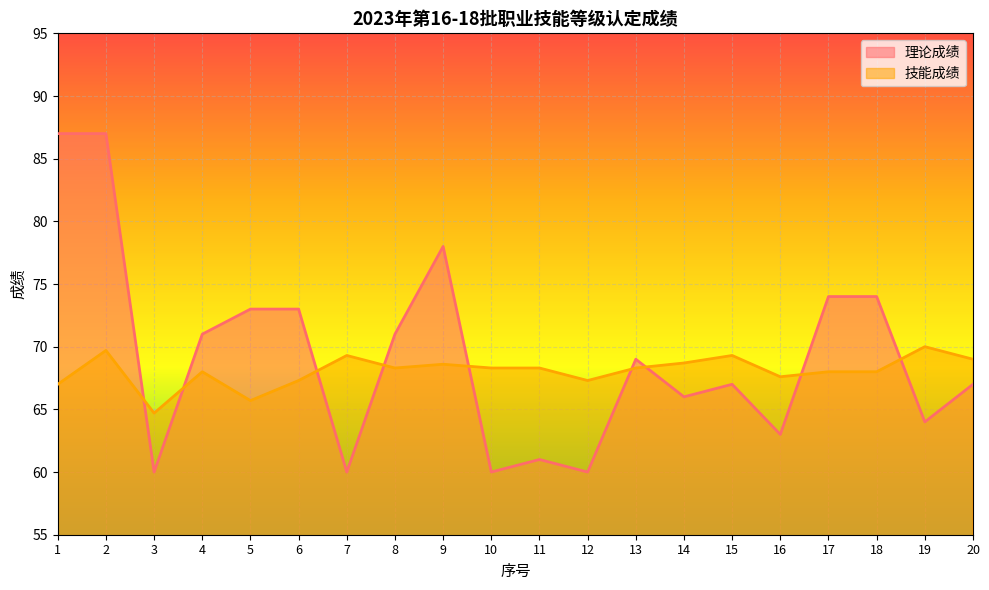

True or false: 技能成绩 has a value of 68.3 at 13.

True